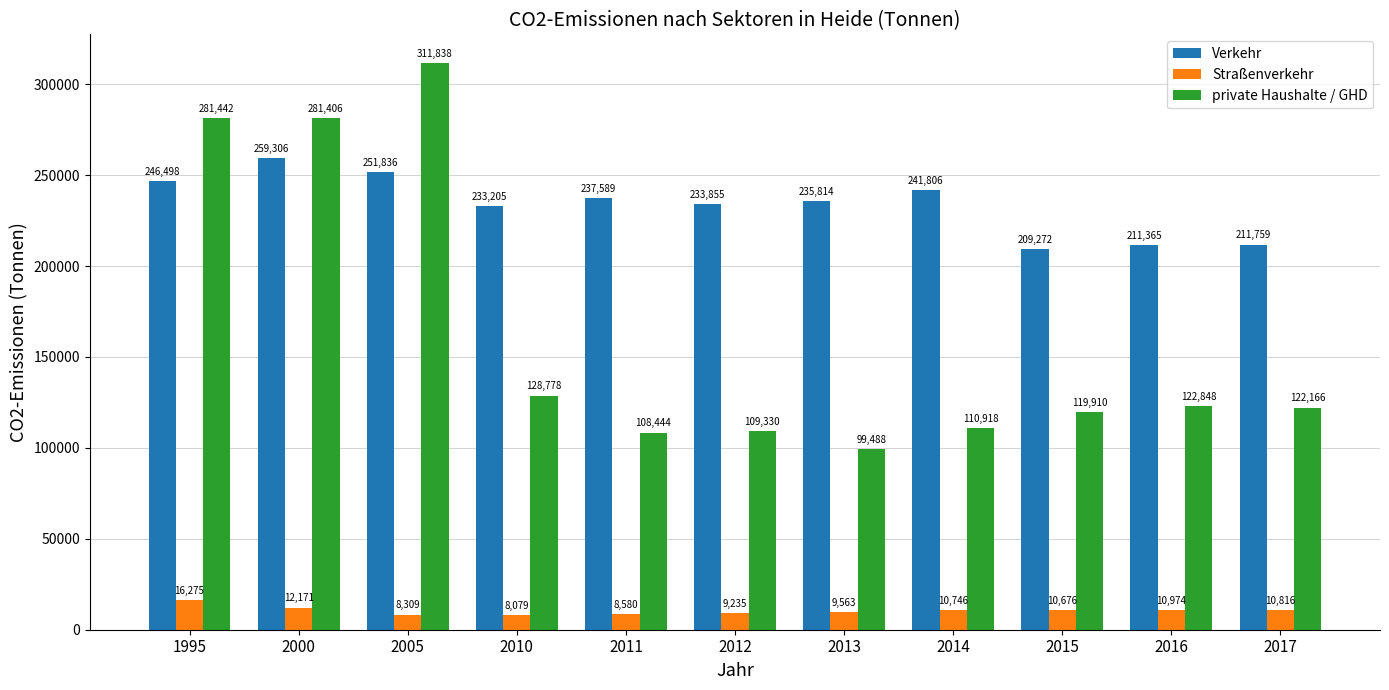

Which series has the largest total across all categories?

Verkehr